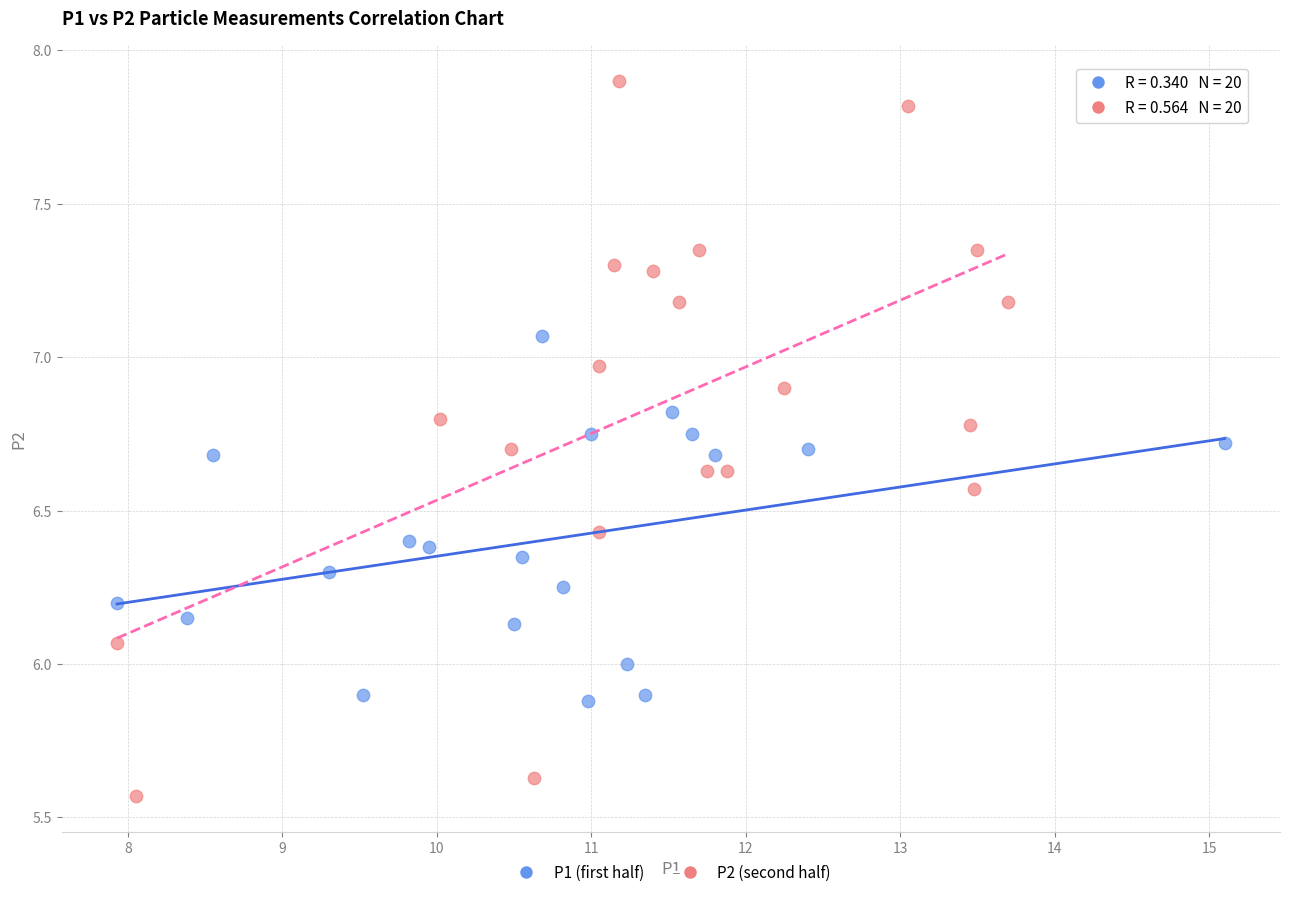

Which series contains the highest Y value?

P2 (second half)